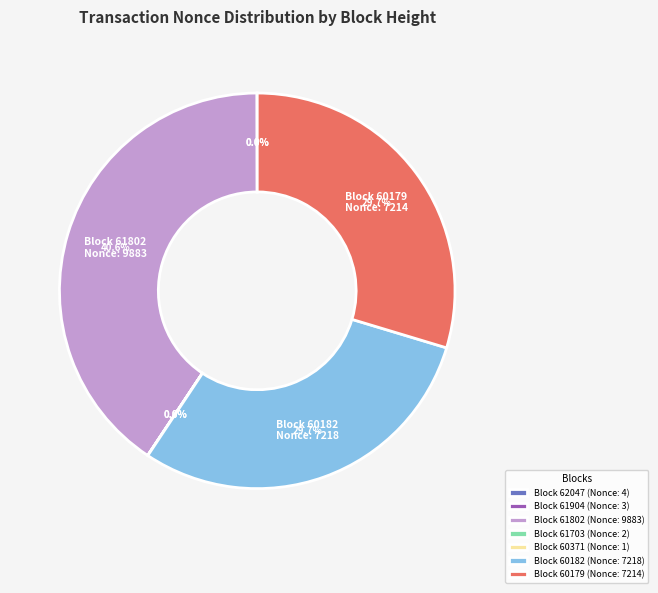

To the nearest percent, what is the difference between the largest and smallest slice percentages?

41%